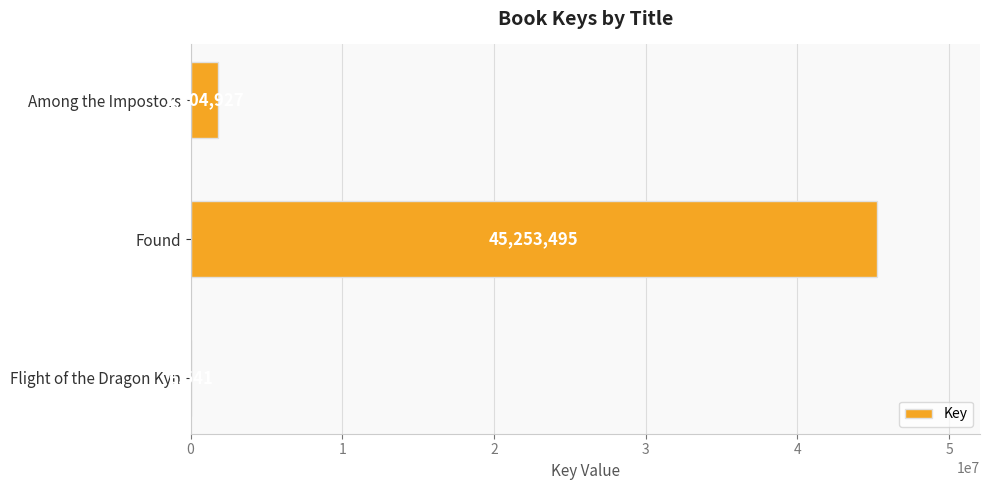

Approximately how many times larger is the value at Found compared to Among the Impostors?

25.1